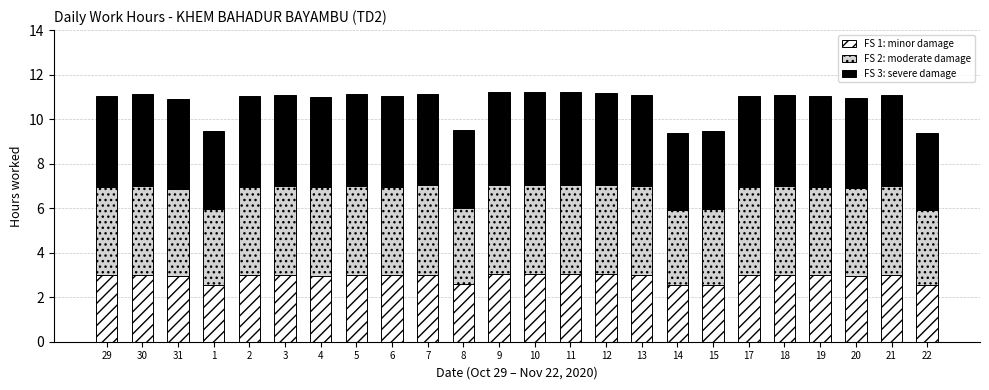

Does the chart contain stacked bars?

Yes